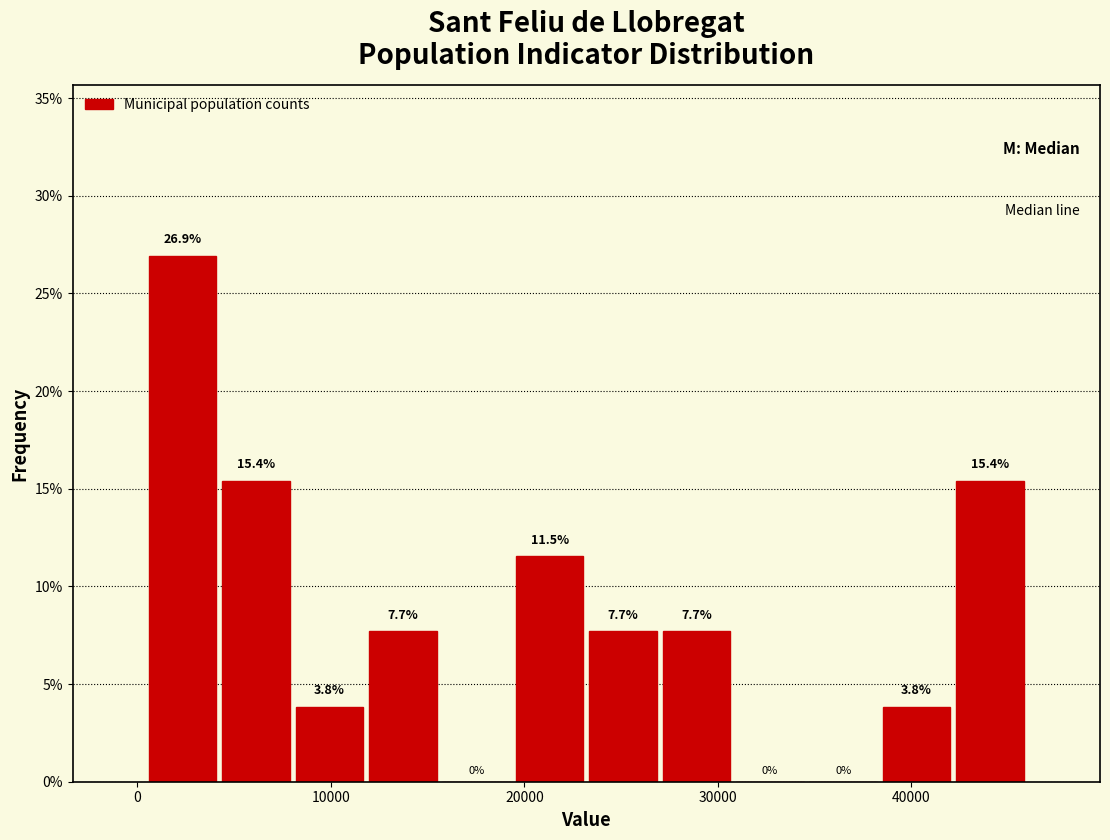

Around what value on the x-axis is the tallest bar? Give the approximate position of its centre, as read against the axis.

2000